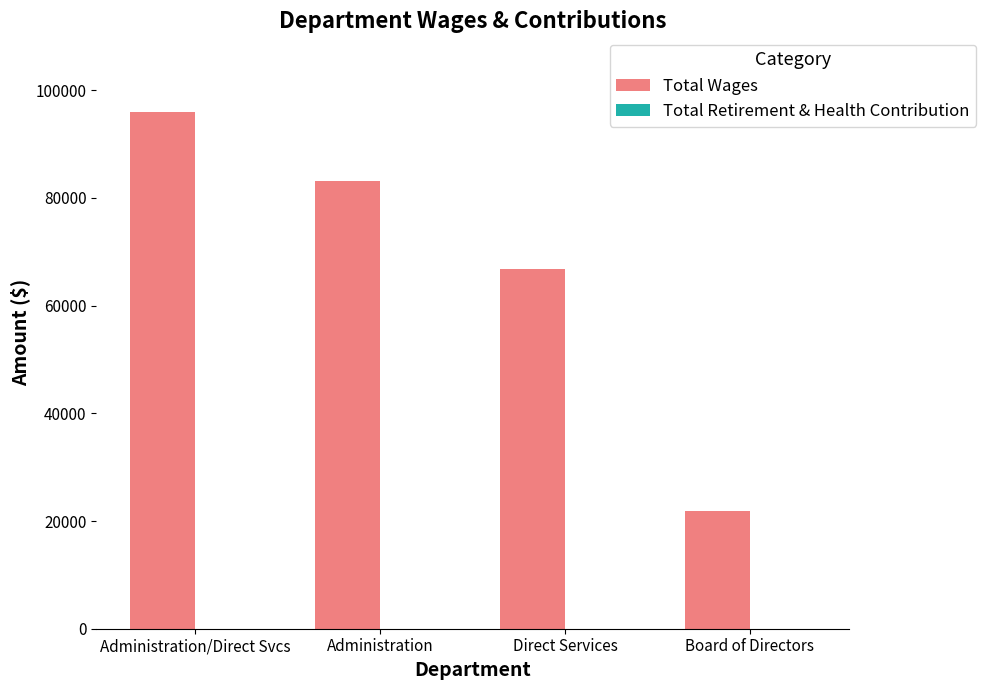

What is the ratio of the value at Direct Services to the value at Board of Directors?

3.1